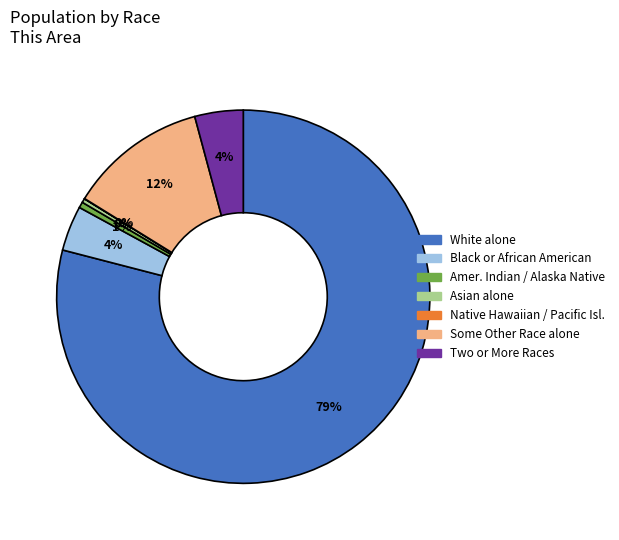

To the nearest percent, what percentage of the pie is Some Other Race alone?

12%